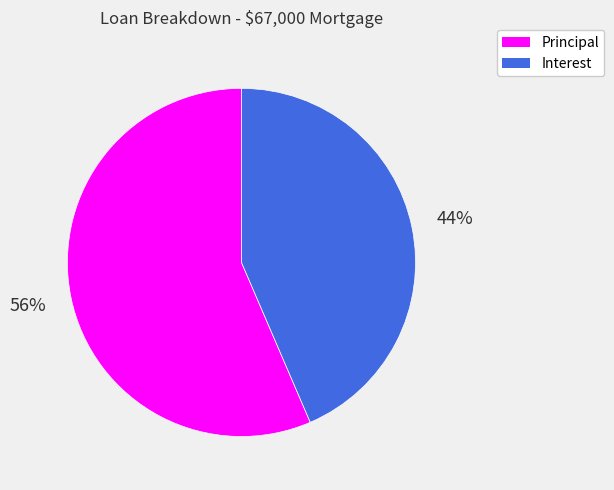

The Interest slice represents 44% of the pie. True or false?

True